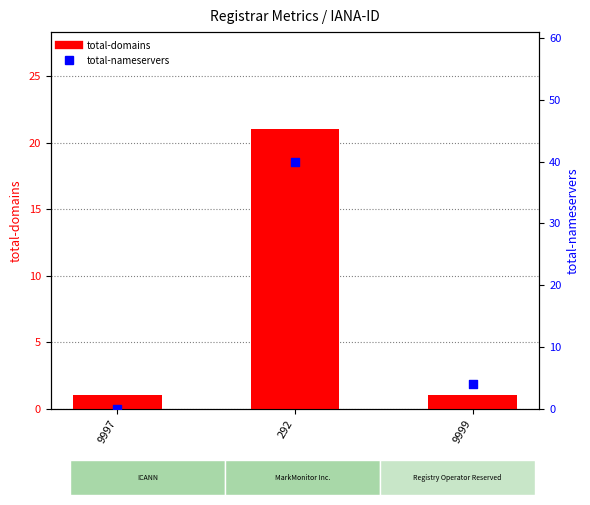

What are all the series names shown in the legend?

total-domains, total-nameservers